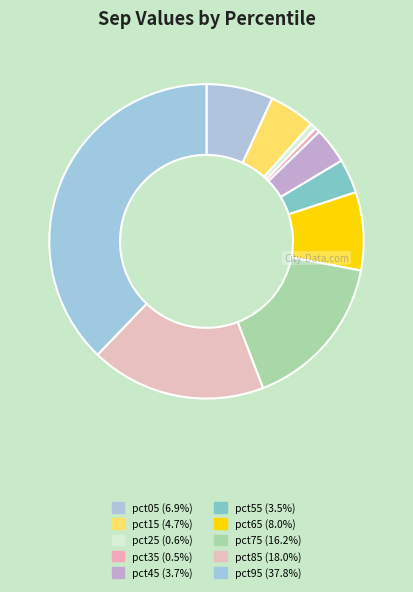

The pct55 slice represents 4% of the pie. True or false?

True